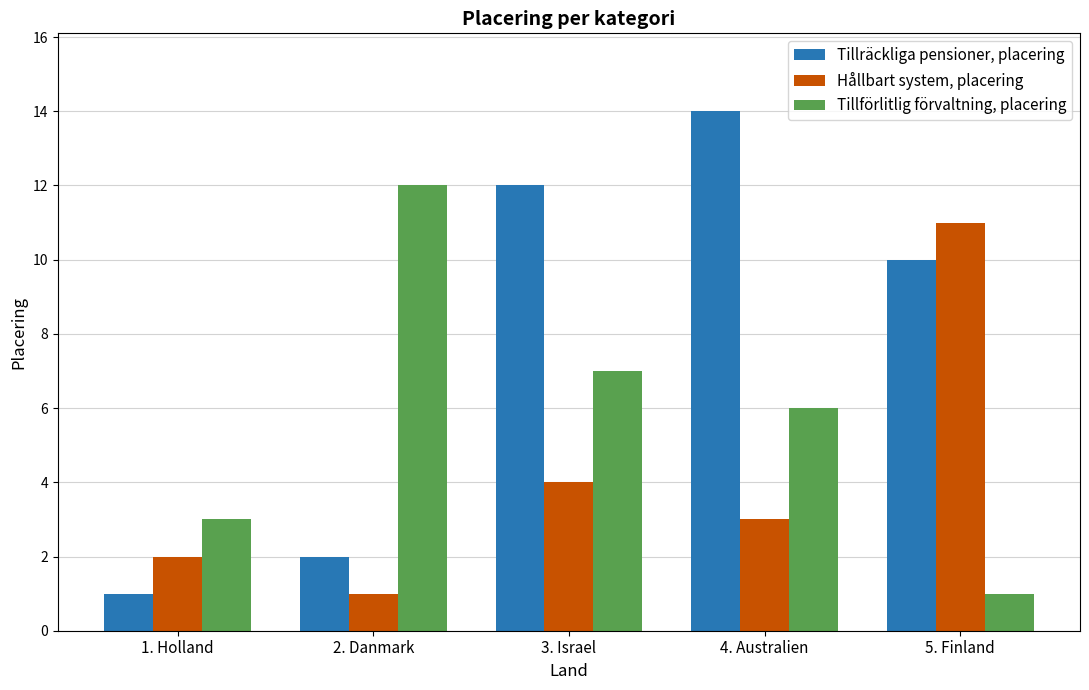

What is the value of the Tillräckliga pensioner, placering bar at the 5th from the left?

10